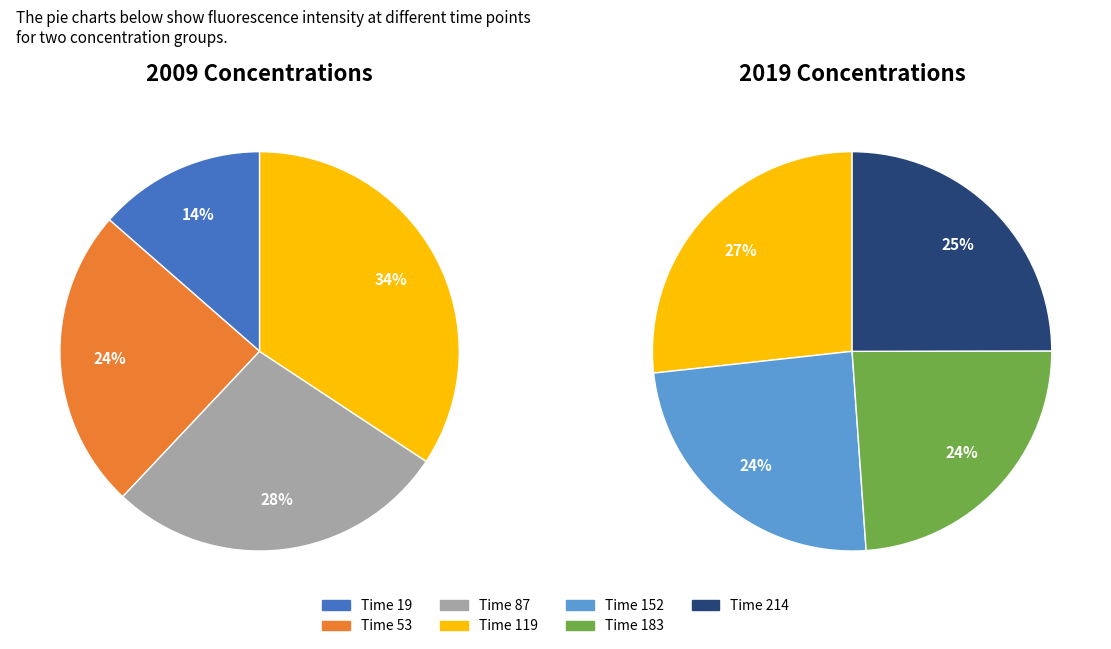

Does Time 19 represent more than half of the total?

No